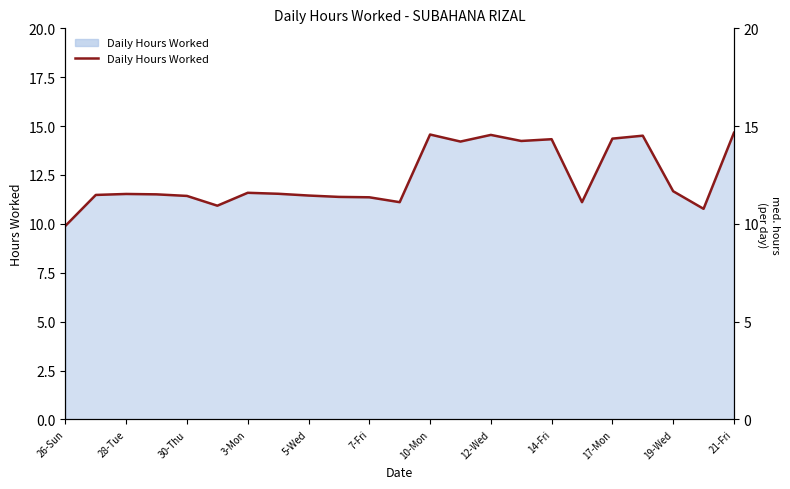

How many interior local valleys (lower than both neighbors) does the data have?

6